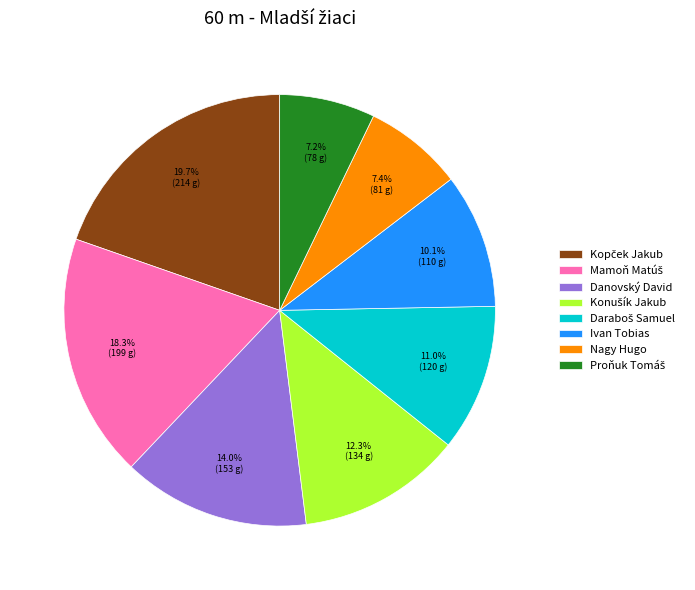

True or false: Nagy Hugo accounts for 7% of the total.

True